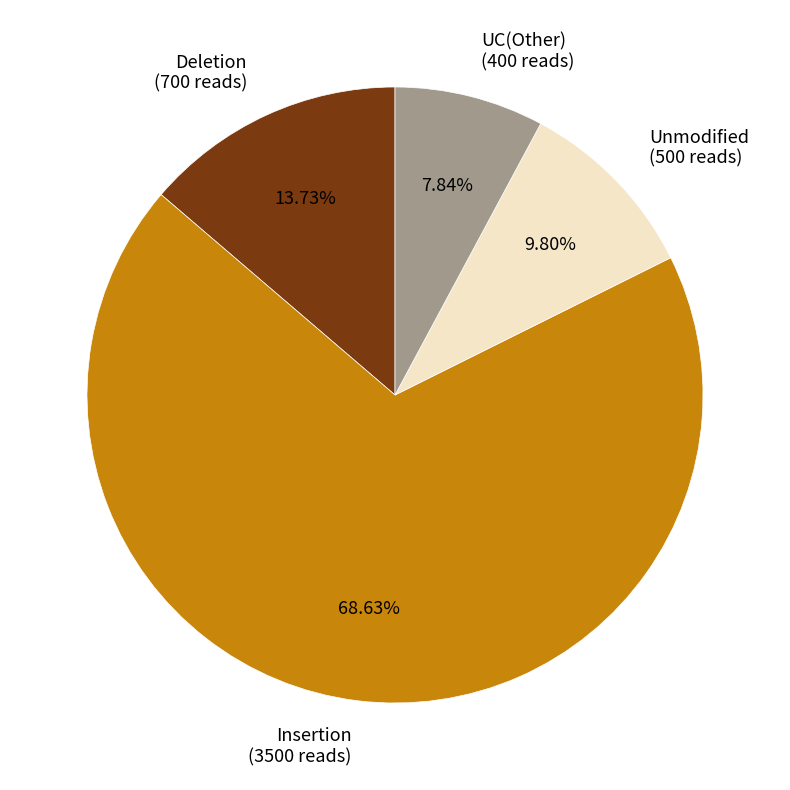

Combined, do UC(Other) and Deletion account for over 50%?

No